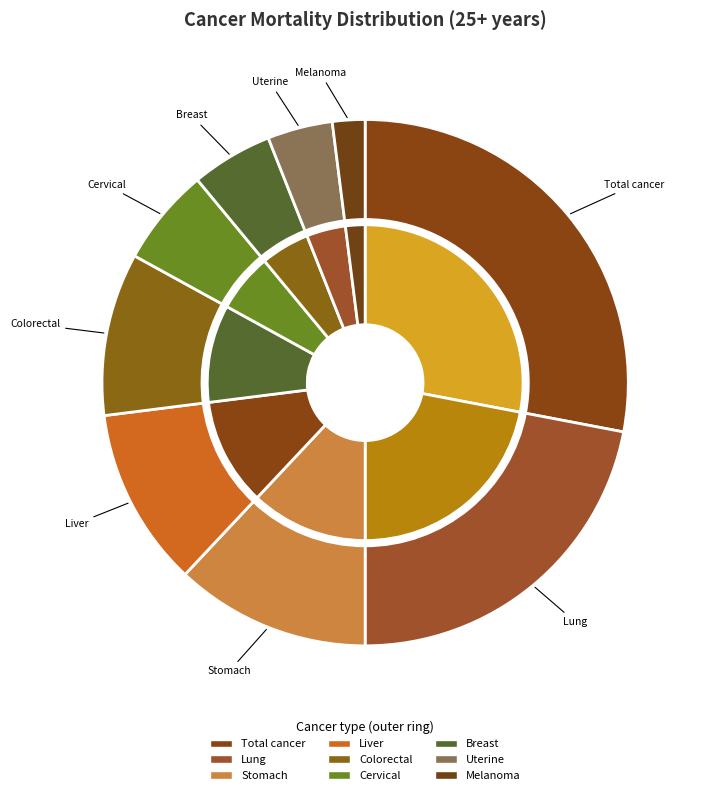

Rank the categories by value from lowest to highest.

Melanoma cancer mortality, 25+ years, Uterine cancer mortality, 25+ years, Breast cancer mortality, 25+ years, Cervical cancer mortality, 25+ years, Colorectal cancer mortality, 25+ years, Liver cancer mortality, 25+ years, Stomach cancer mortality, 25+ years, Lung cancer mortality, 25+ years, Total cancer mortality, 25+ years